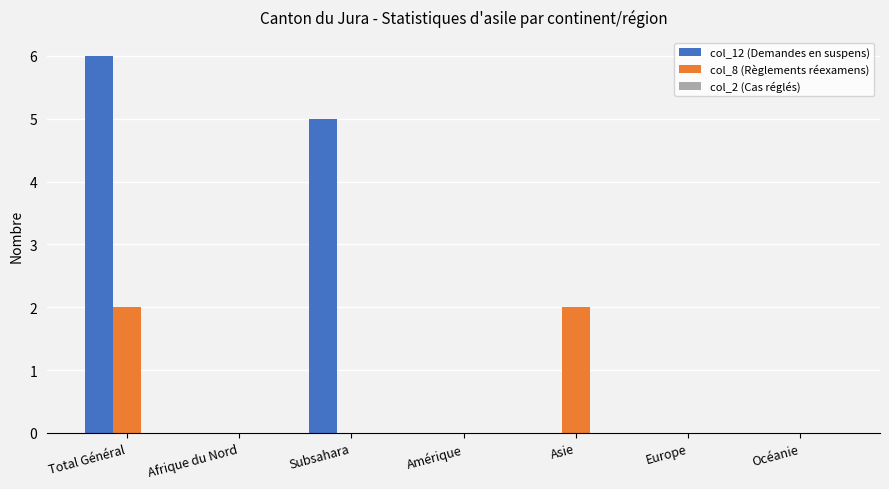

The col_12 (Demandes en suspens) series shows 0 at Europe. True or false?

True